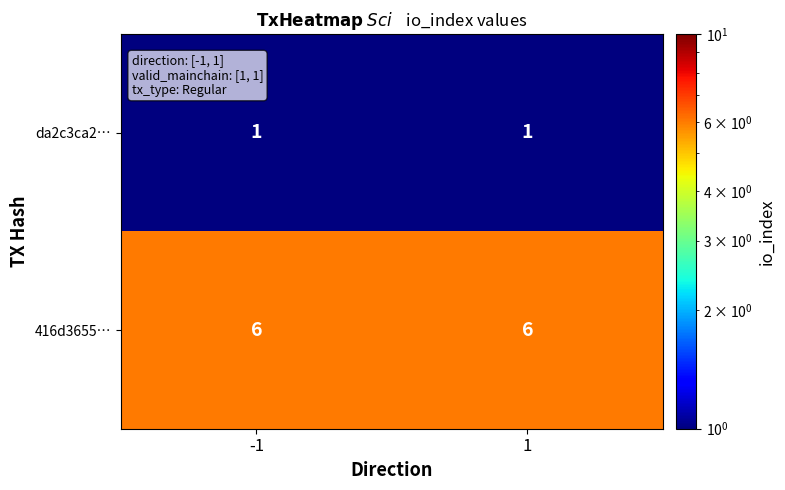

What is the sum of the 416d3655… values at 1 and -1?

12